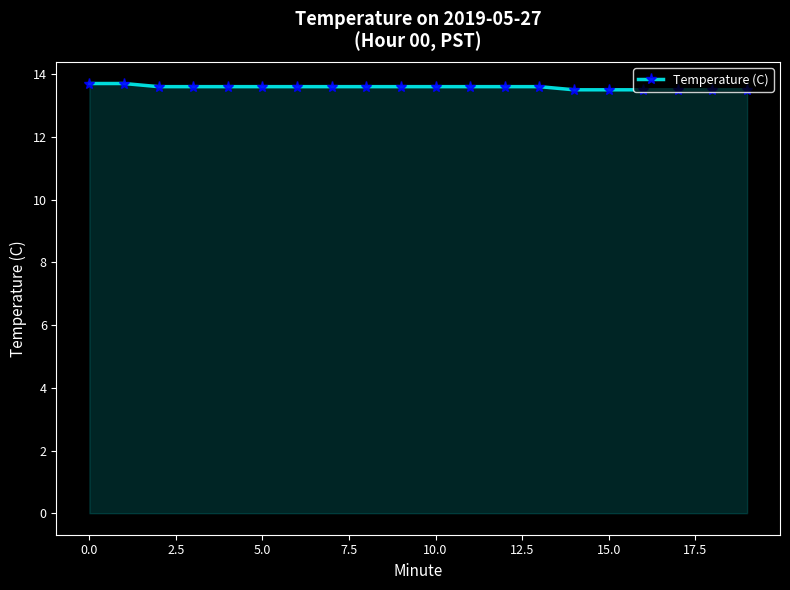

What is the average value?

13.6